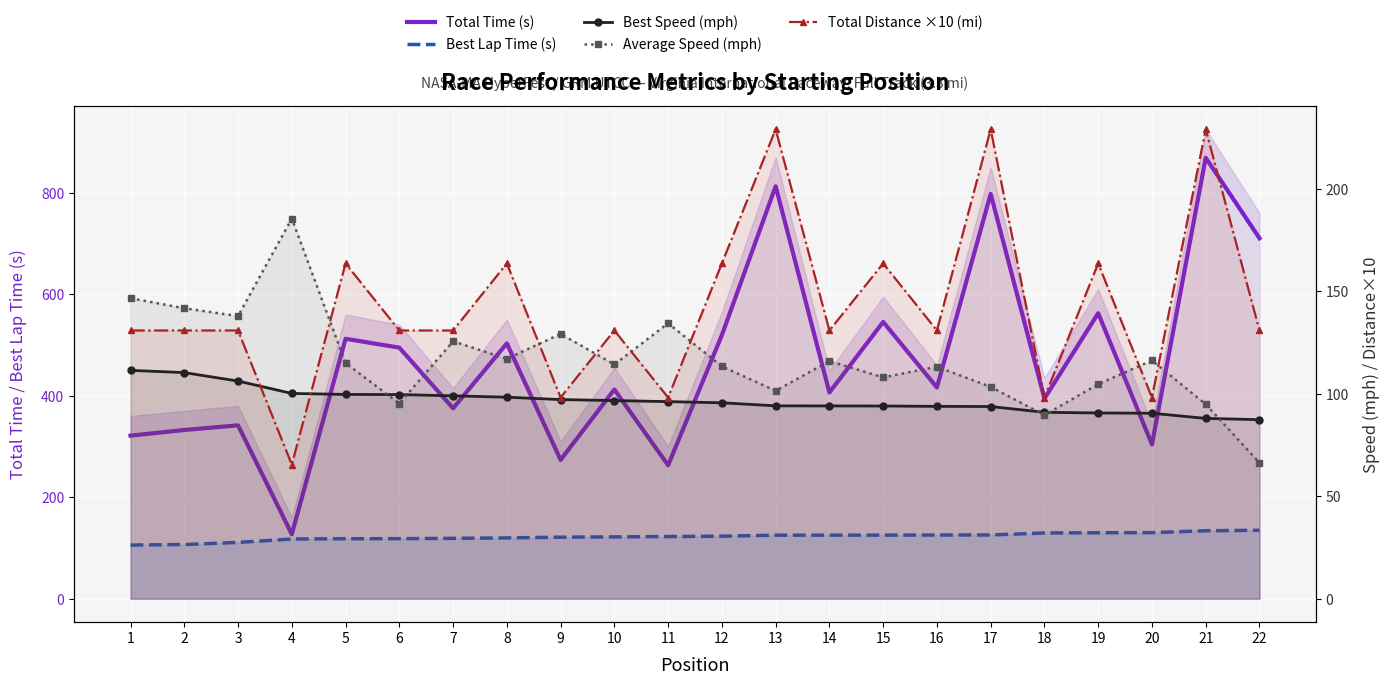

True or false: Total Time (s) and Best Lap Time (s) cross at least once.

False